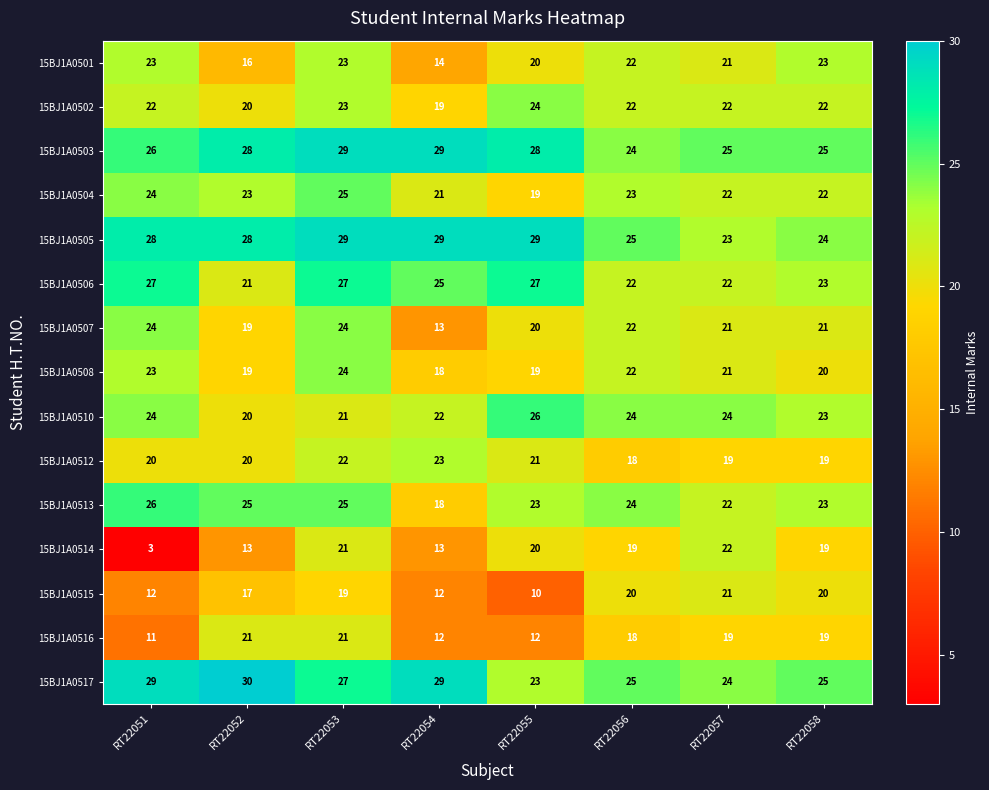

Which category has the highest value across all series?

RT22052